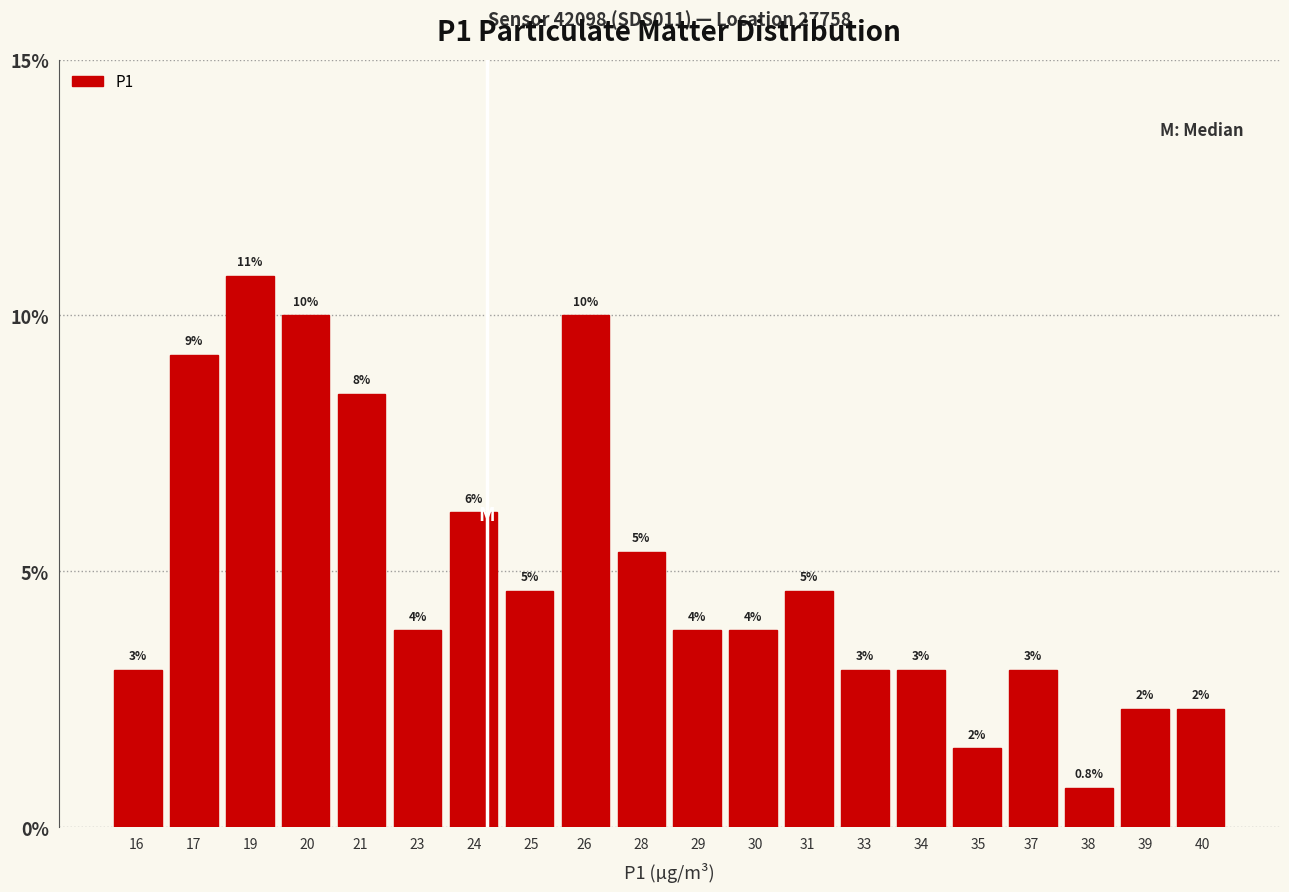

Does the chart contain any negative values?

No